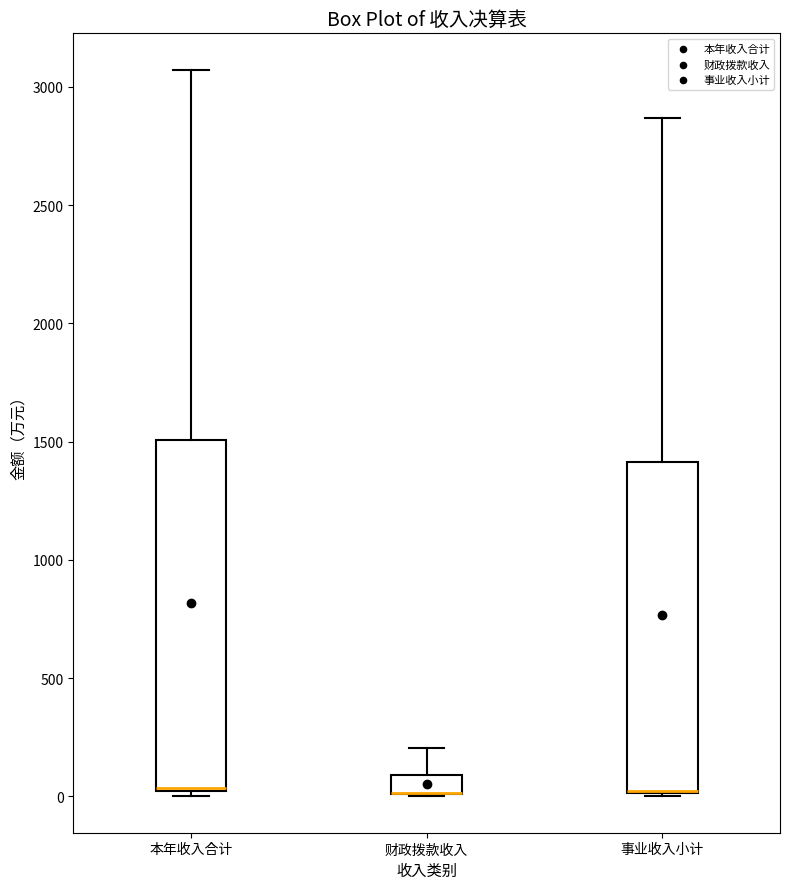

Reading left to right, read every box against the y-axis: the position of its median line, the range the box covers, and the ends of its whiskers. The values are not printed on the chart, so give them approximately, as read against the axis.

本年收入合计: median 50, box 0 to 1500, whiskers 0 (just below the box's lower edge) to 3050
财政拨款收入: median 0 (drawn on the box's lower edge), box 0 to 100, whiskers 0 to 200
事业收入小计: median 0 (drawn on the box's lower edge), box 0 to 1400, whiskers 0 to 2850